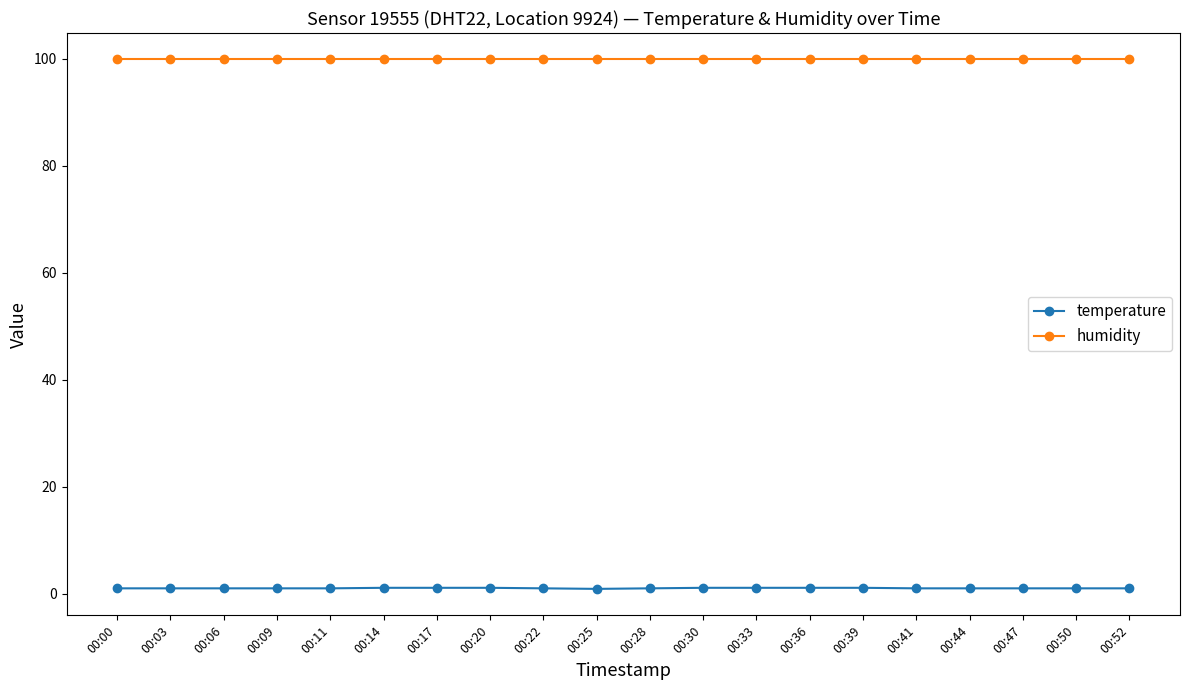

True or false: temperature and humidity intersect in this chart.

False